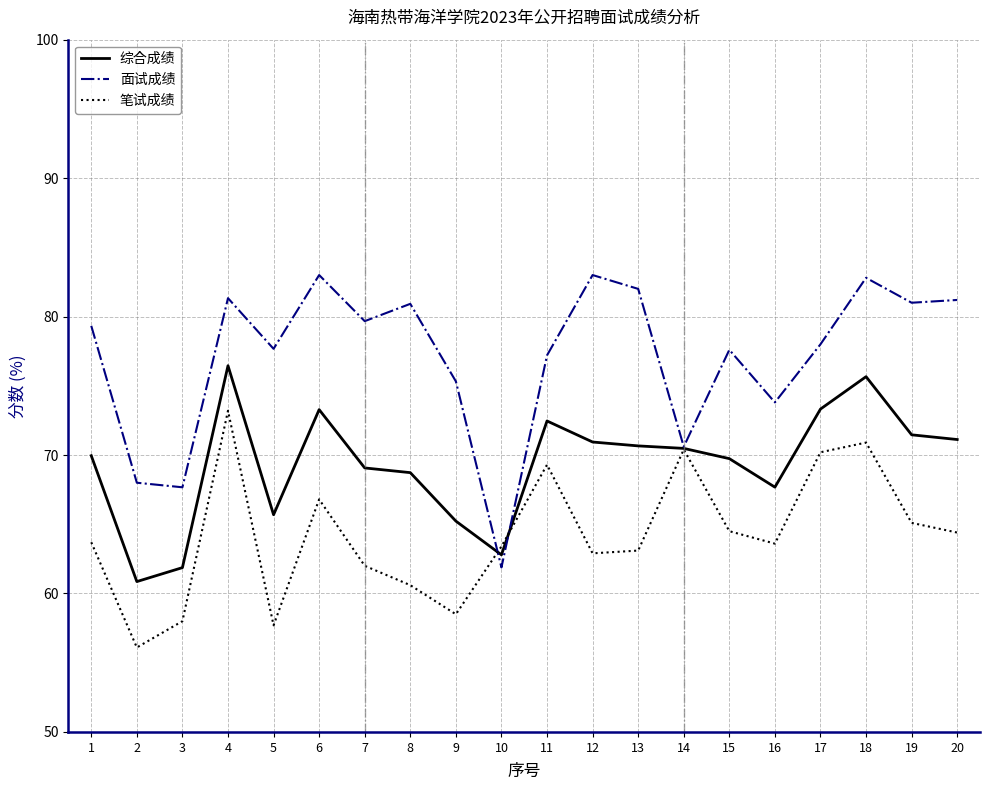

What is the total value across all series at 4?

231.0